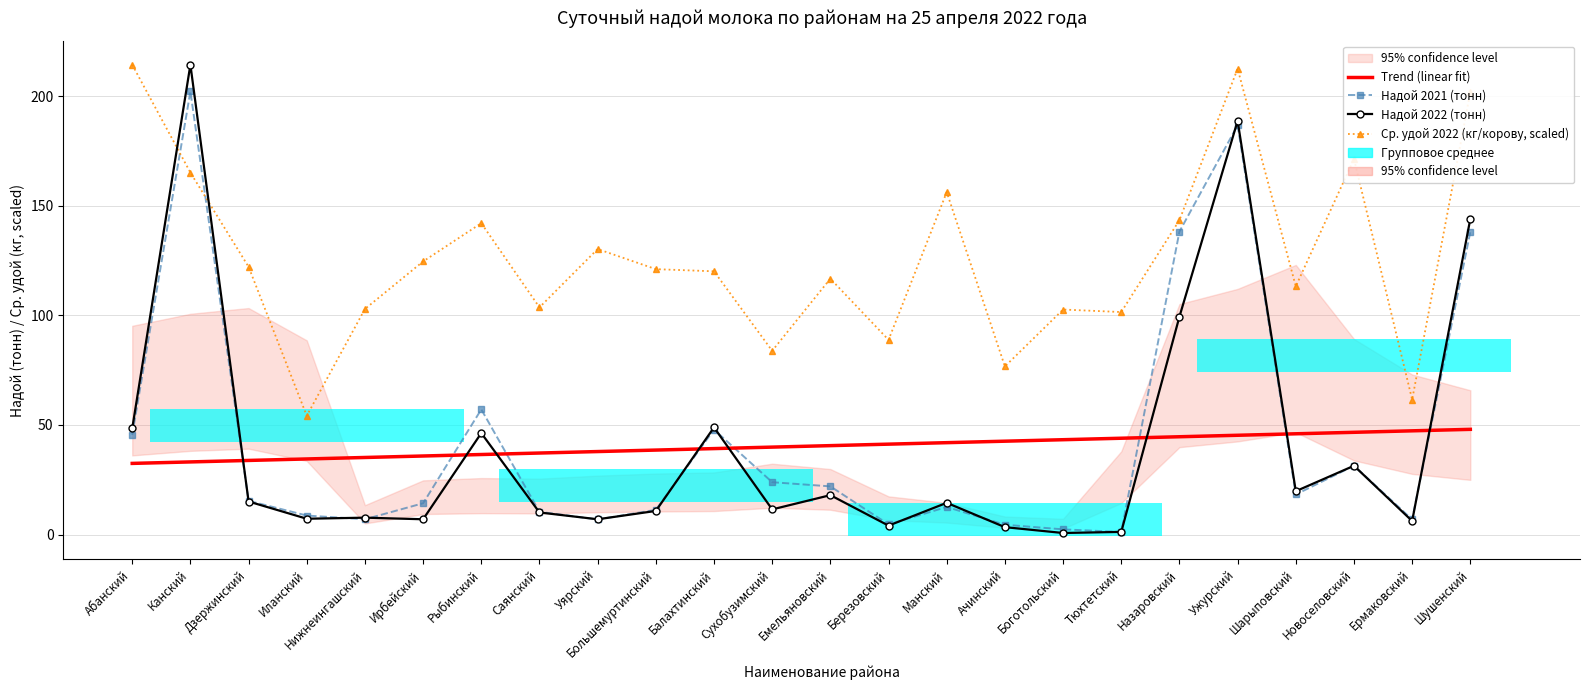

What is the difference between the maximum and minimum values in the Надой 2022 (тонн) series?

213.6